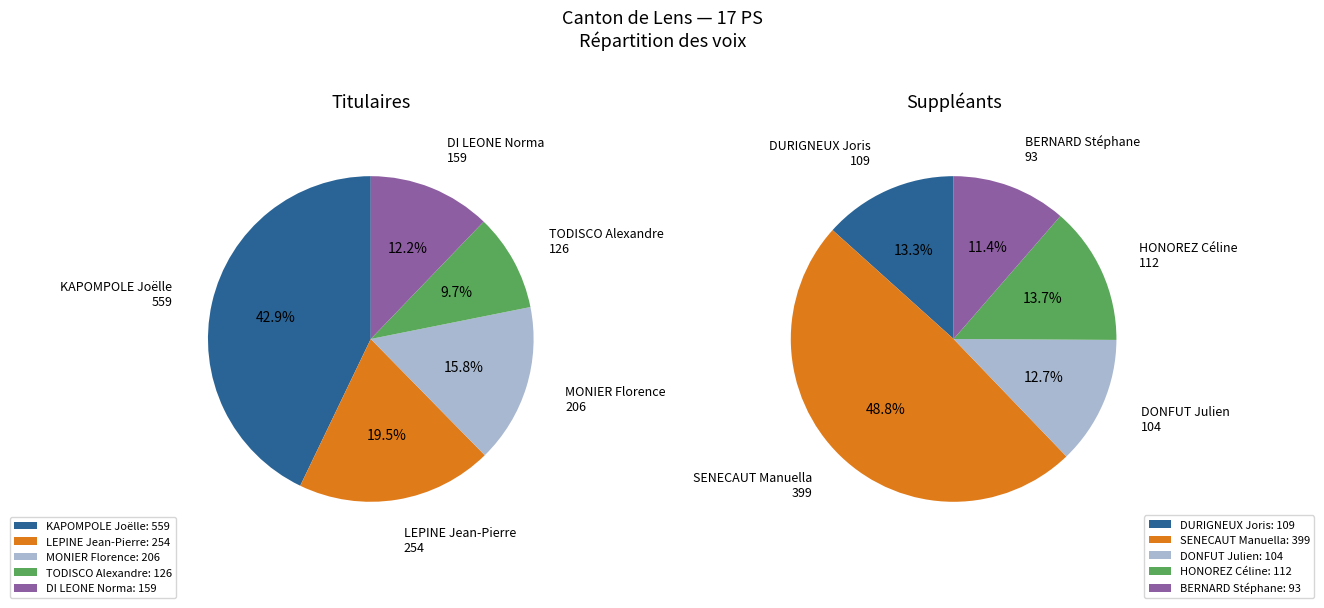

Is DI LEONE Norma the majority of the pie?

No